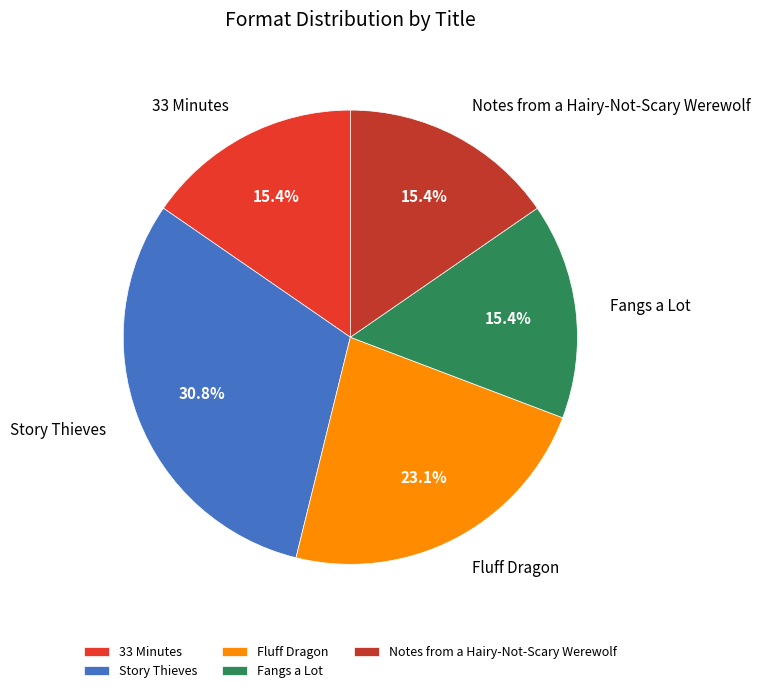

To the nearest percent, what portion does Fluff Dragon represent?

23%